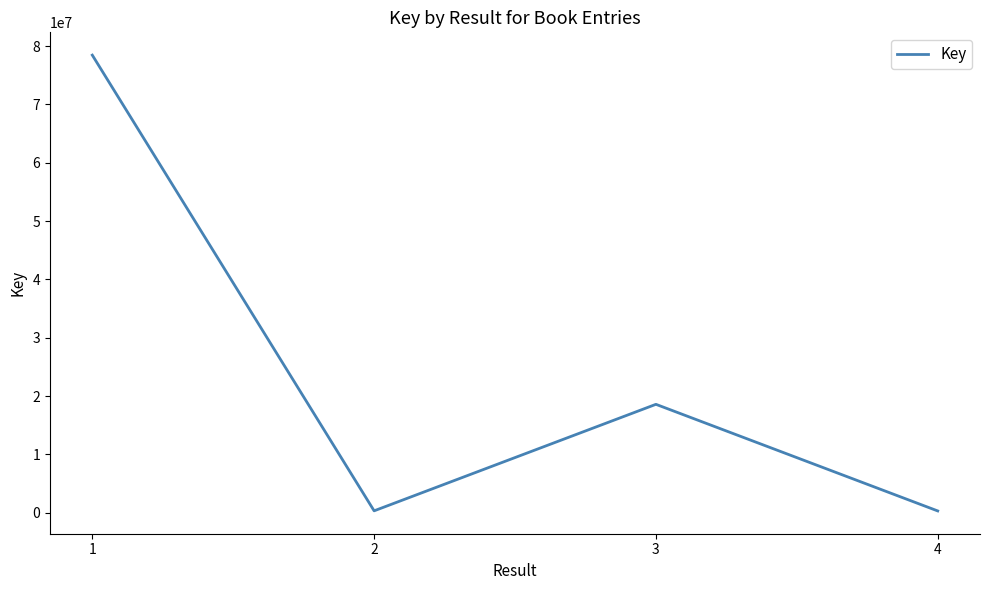

The chart shows a value of 78437483 at 1. True or false?

True